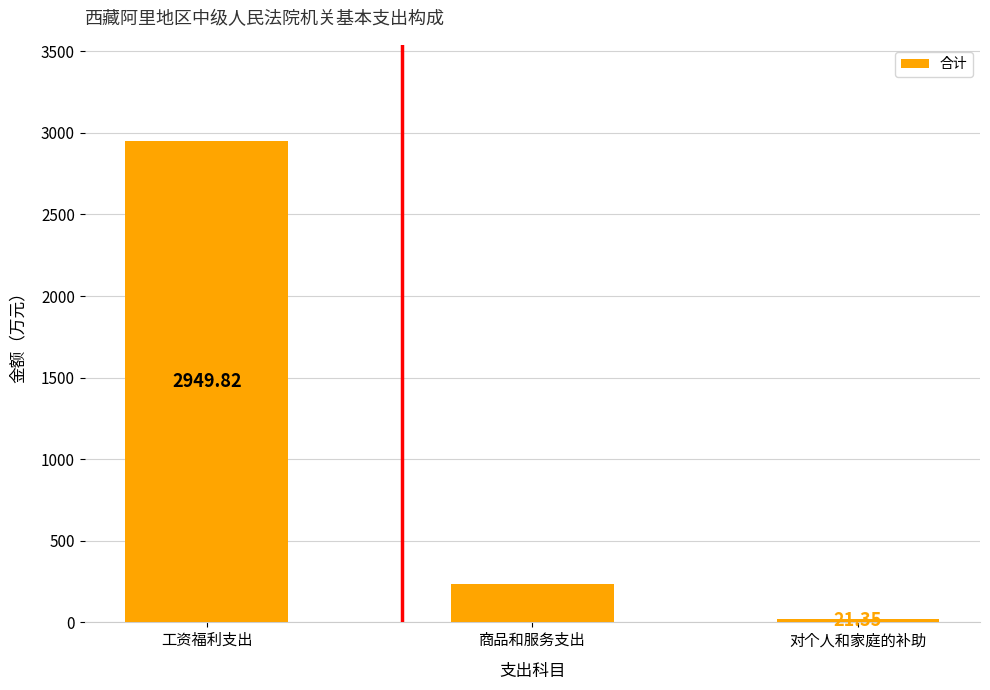

How many values are below 234?

1